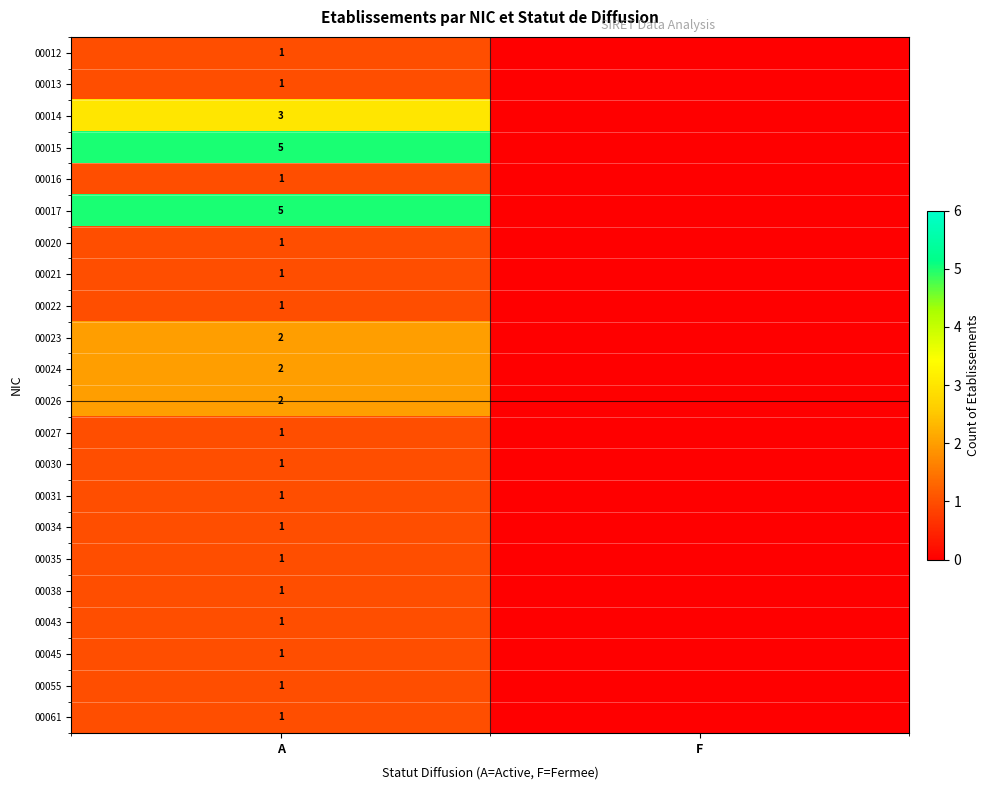

What is the maximum value shown in the chart?

5